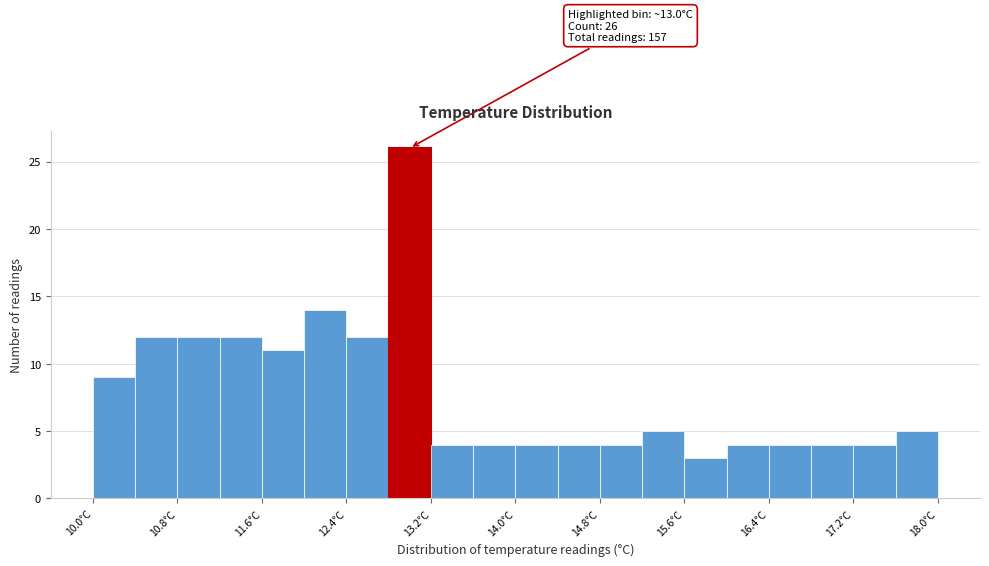

Over which range of the x-axis is the bar tallest?

12.8 to 13.2